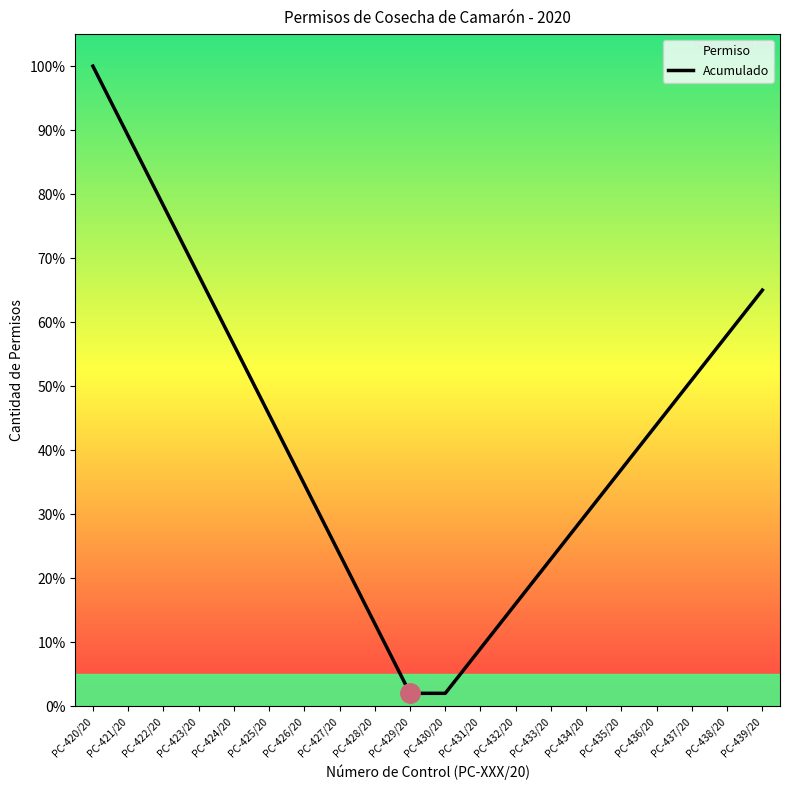

Reading left to right, transcribe all the data shown in this chart.

100.0	89.1	78.2	67.3	56.4	45.6	34.7	23.8	12.9	2.0	2.0	9.0	16.0	23.0	30.0	37.0	44.0	51.0	58.0	65.0